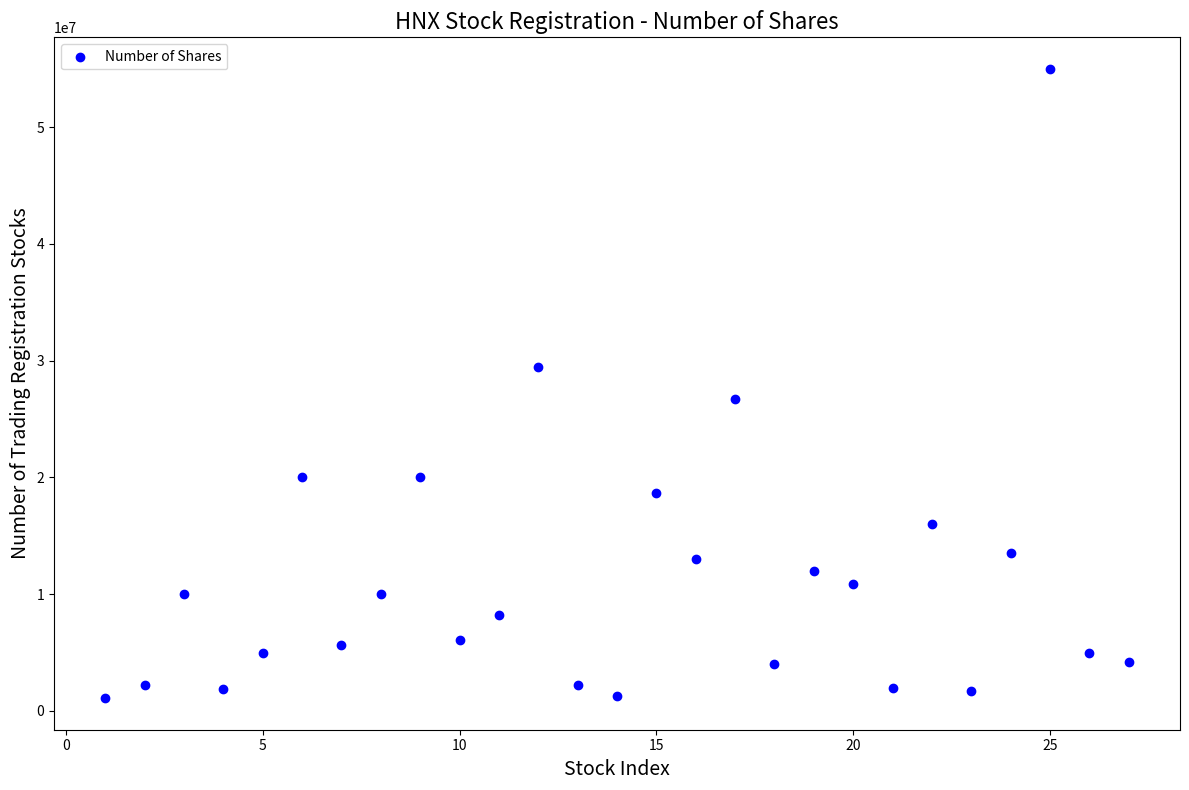

What is the range of X values (max minus min)?

26